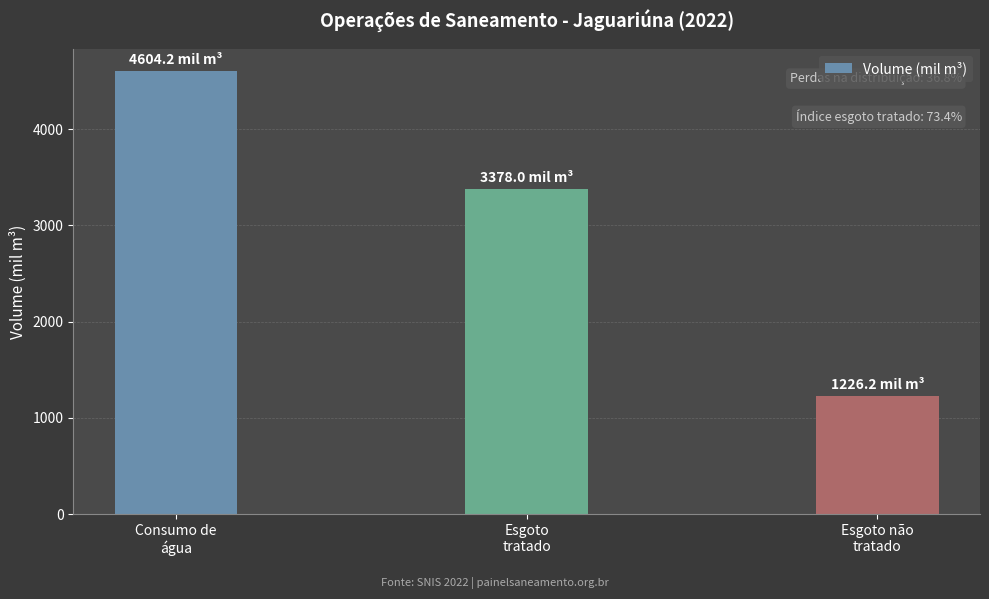

List the labels in order of value, smallest first.

Esgoto não
tratado, Esgoto
tratado, Consumo de
água